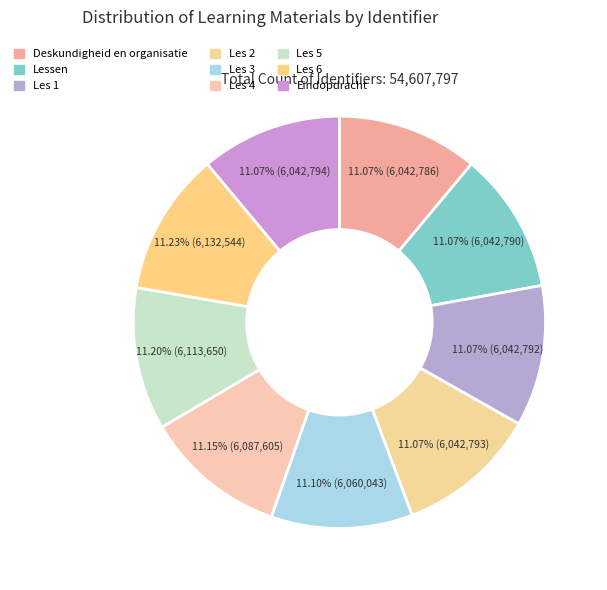

Which slice is the largest?

Les 6